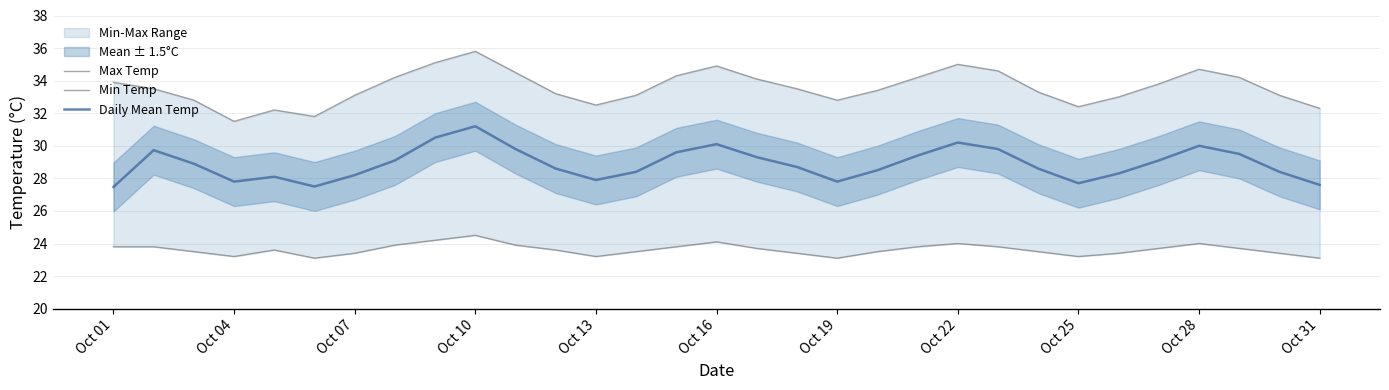

The Daily Mean Temp series shows 39.5 at Oct 01. True or false?

False